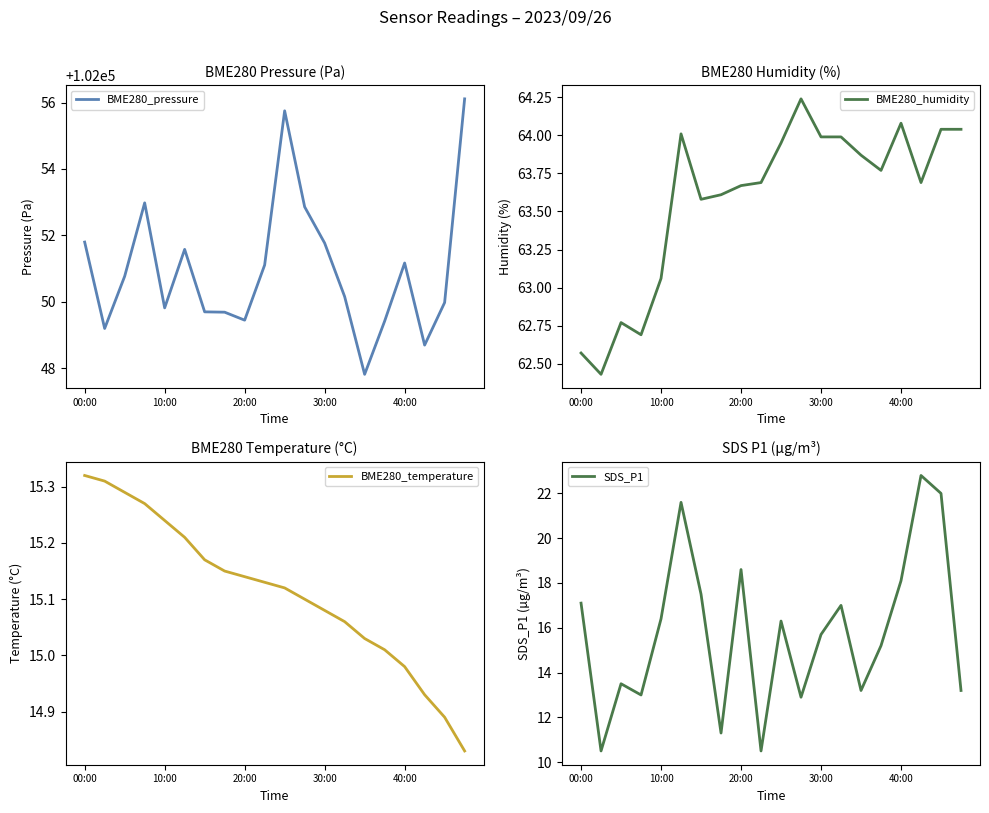

At which label does BME280_temperature first exceed 15?

00:00